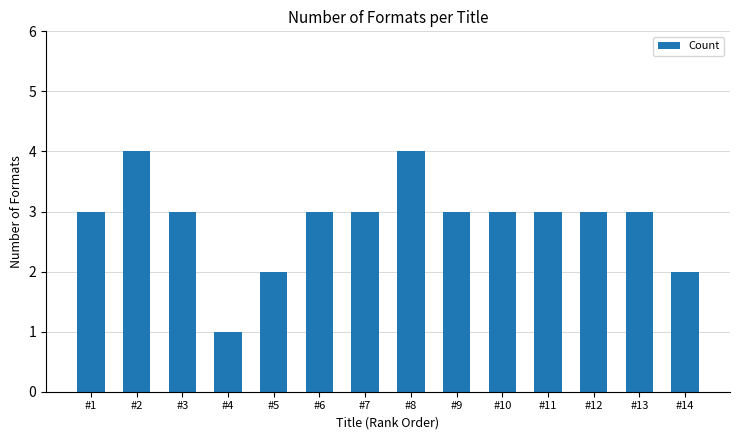

Approximately how many times larger is the value at #11 compared to #6?

1.0